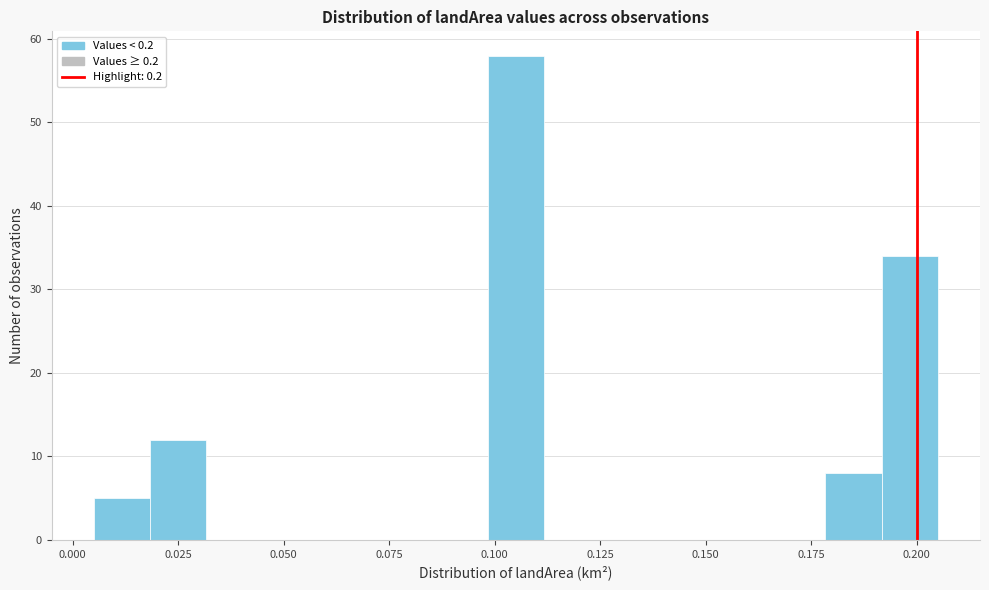

Around what value on the x-axis is the tallest bar? Give the approximate position of its centre, as read against the axis.

0.105